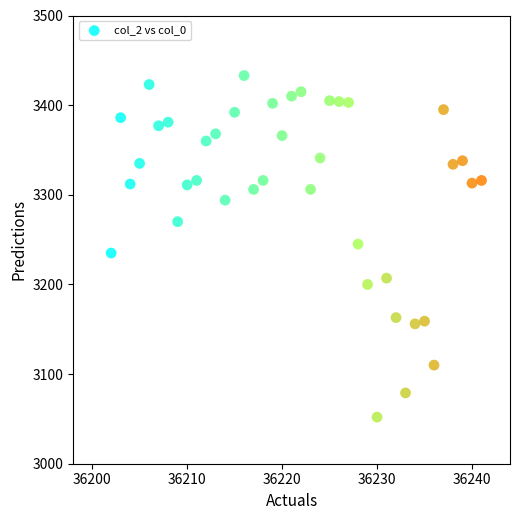

What is the range of X values (max minus min)?

39